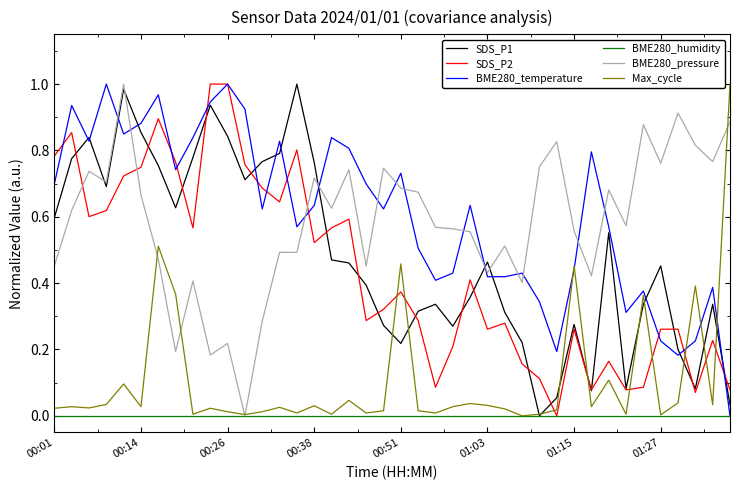

At how many categories does at least one series exceed 0?

40